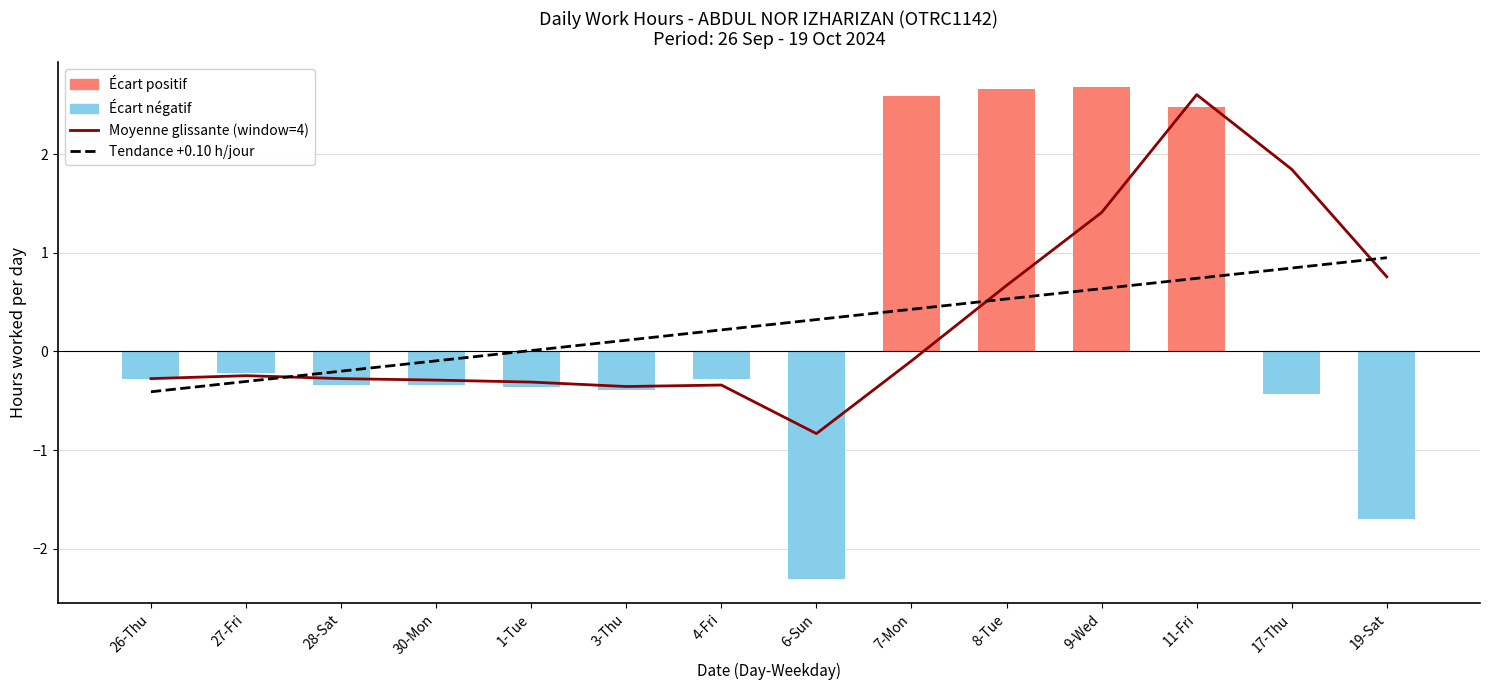

Which series changed the most between 27-Fri and 7-Mon?

Tendance +0.10 h/jour